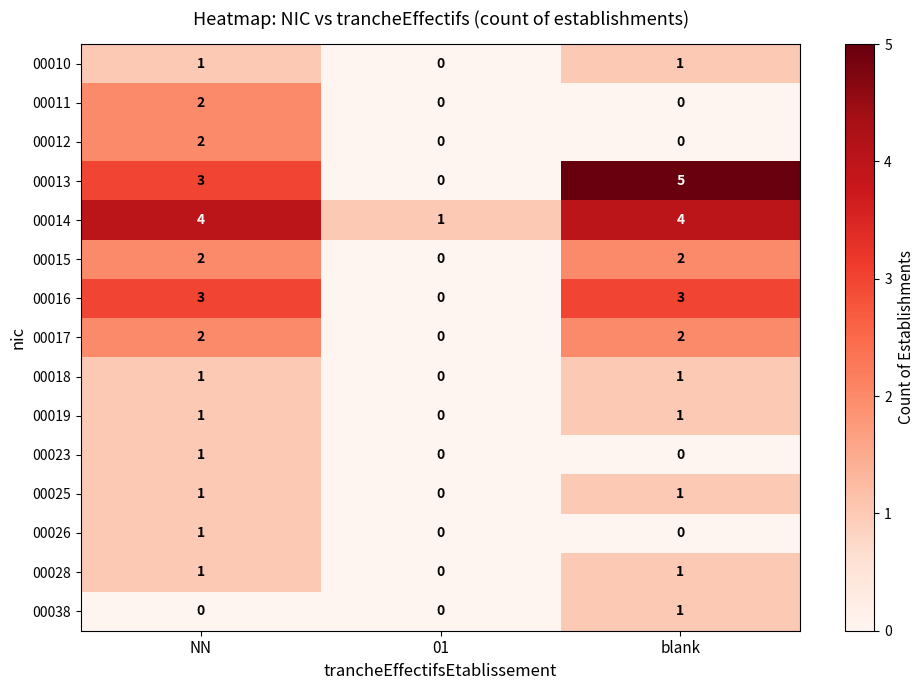

Which series changed the most between 01 and blank?

00013